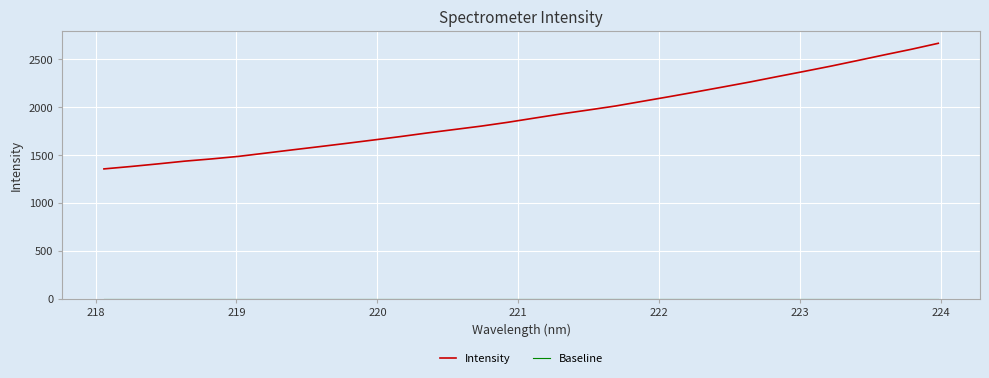

What is the greatest value displayed?

2662.2